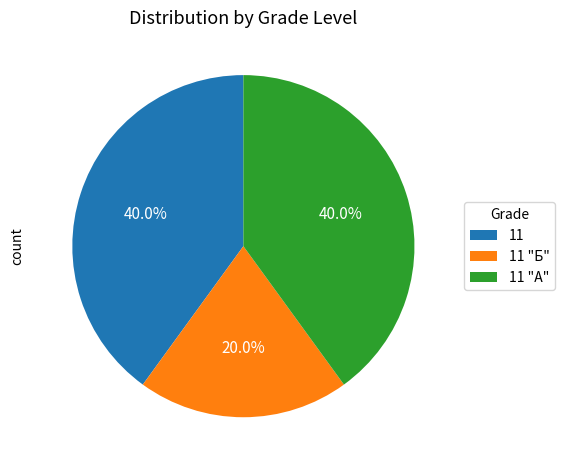

What percentage is the 11 "Б" slice, to the nearest percent?

20%